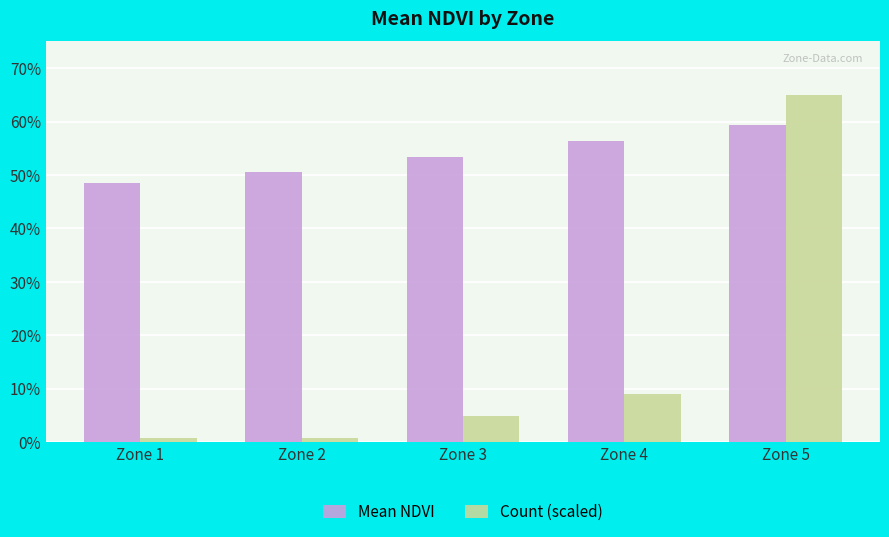

Between Zone 5 and Zone 2, which is larger?

Zone 5